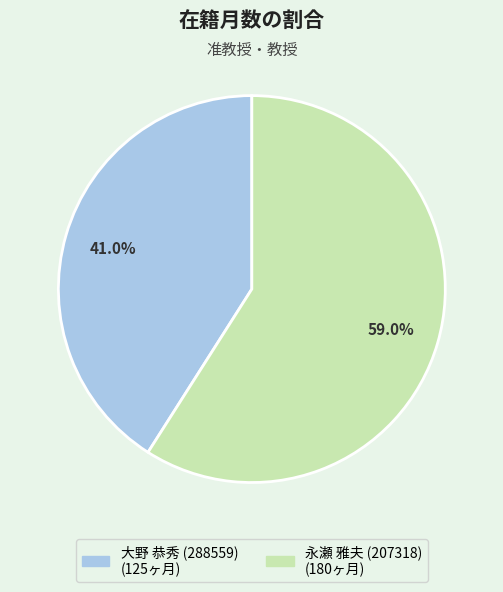

Between 大野 恭秀 (288559) and 永瀬 雅夫 (207318), which is larger?

永瀬 雅夫 (207318)